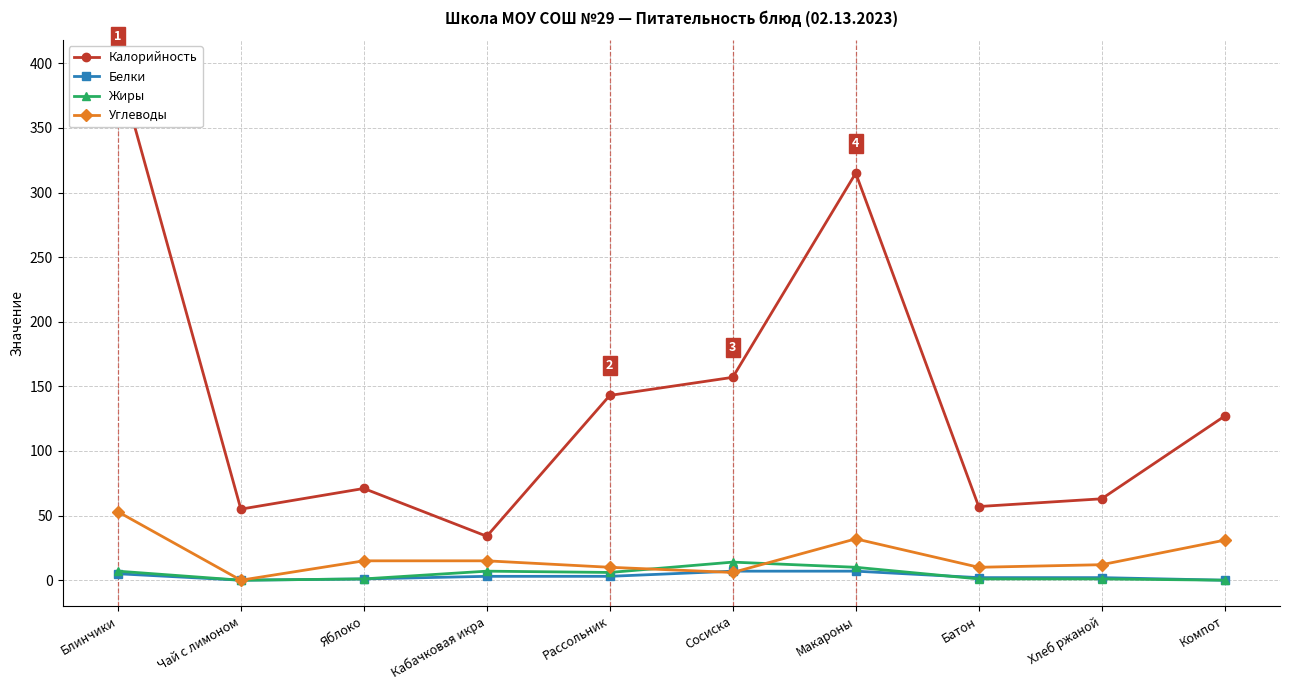

Count the Белки values in the range 1 to 5.

6